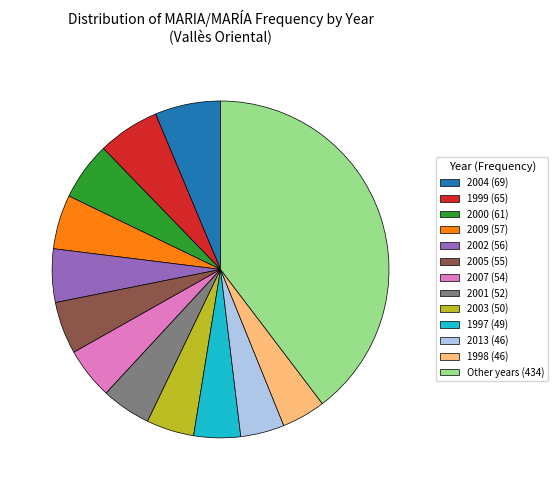

Does Other years (434) account for over 50% of the chart?

No